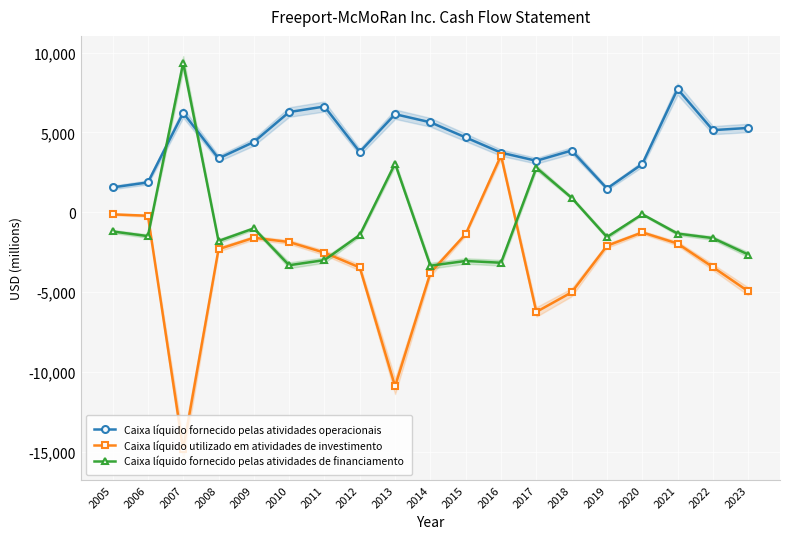

In Caixa líquido fornecido pelas atividades de financiamento, how many points are higher than both neighbors (excluding endpoints)?

6